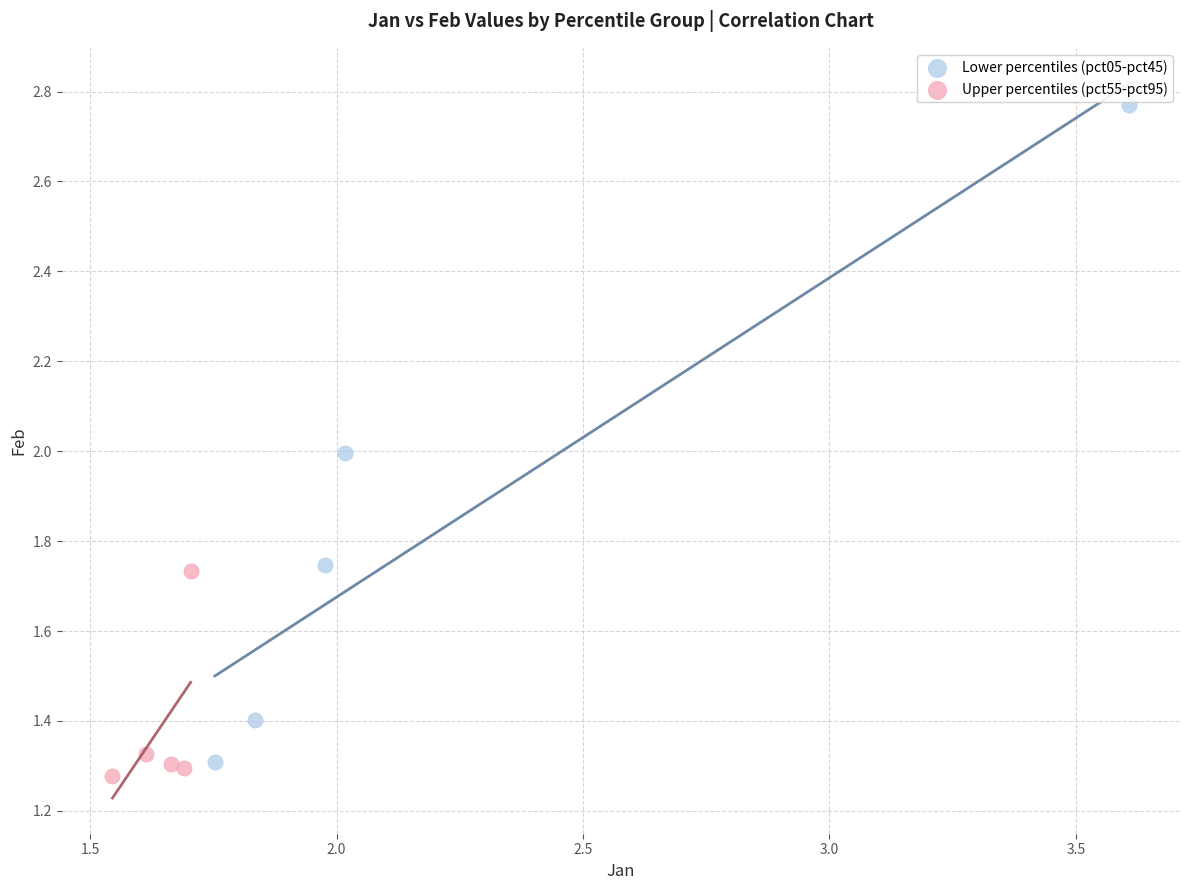

What are all the series names shown in the legend?

Lower percentiles (pct05-pct45), Upper percentiles (pct55-pct95)